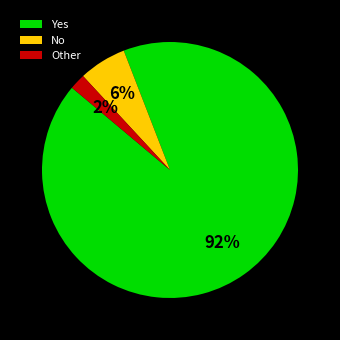

The No slice represents 1% of the pie. True or false?

False